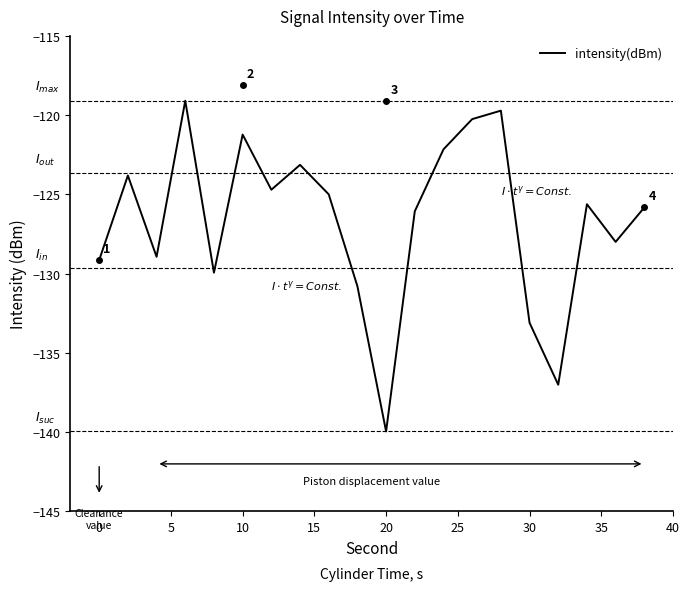

Does the chart display data point markers on the line(s)?

No